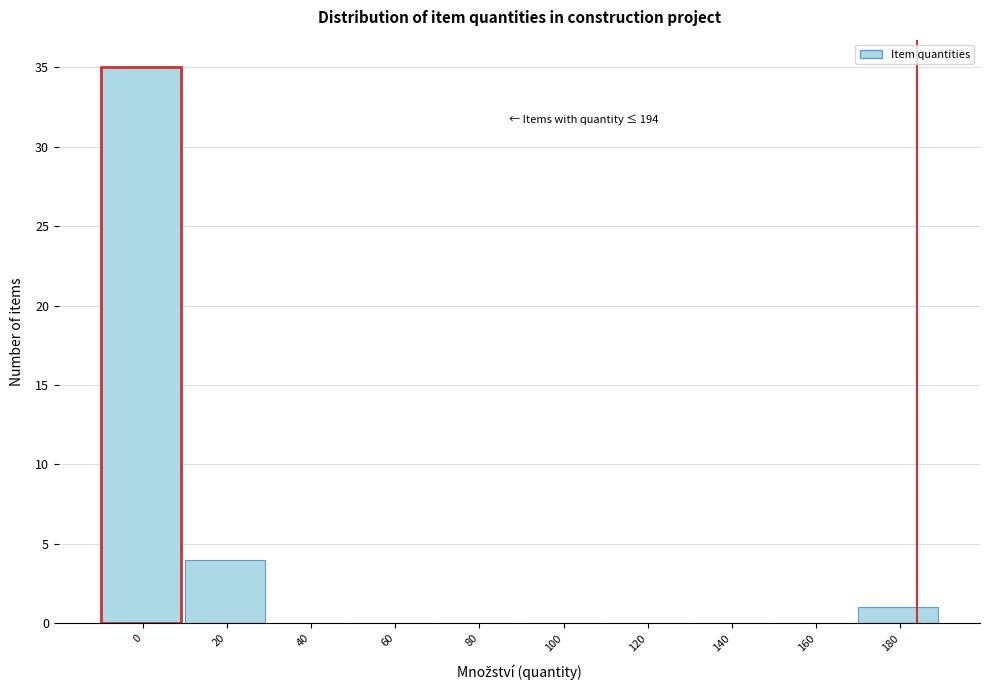

Reading left to right, what are all the values shown in this chart?

0=35	20=4	40=0	60=0	80=0	100=0	120=0	140=0	160=0	180=1